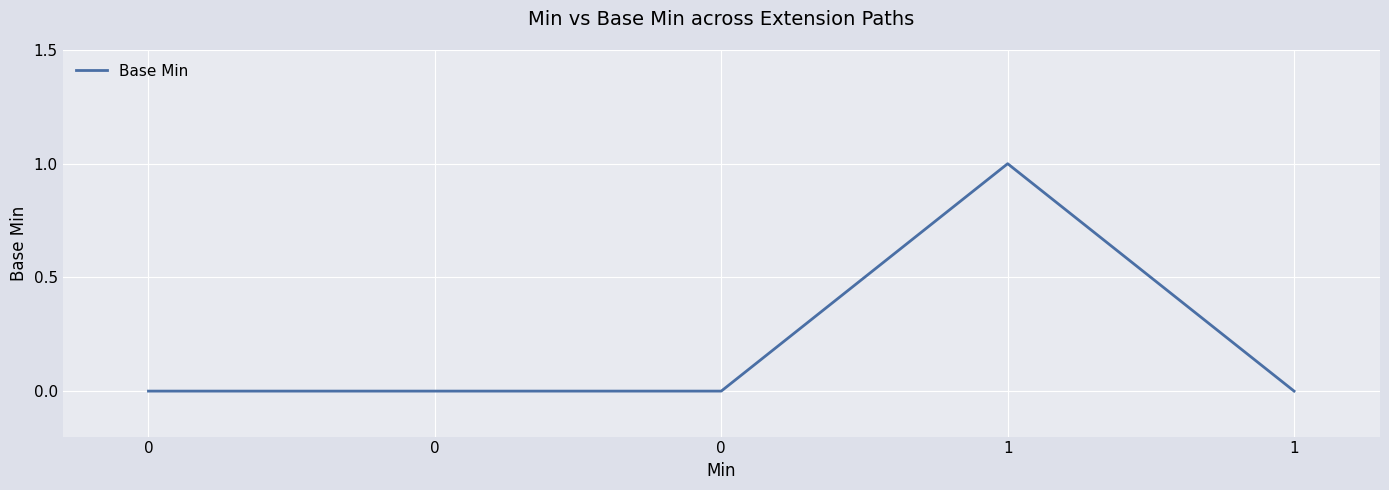

Does the chart have visible grid lines?

Yes